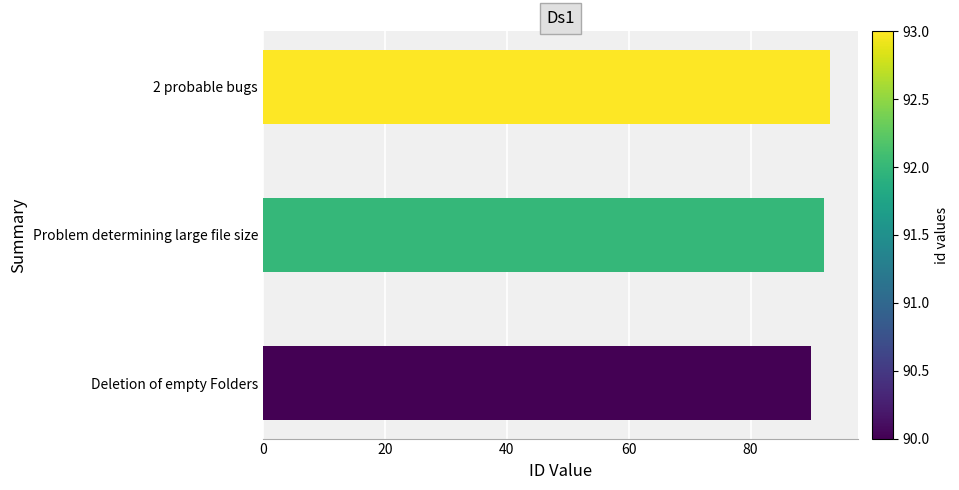

What is the change in value from Deletion of empty Folders to Problem determining large file size?

+2